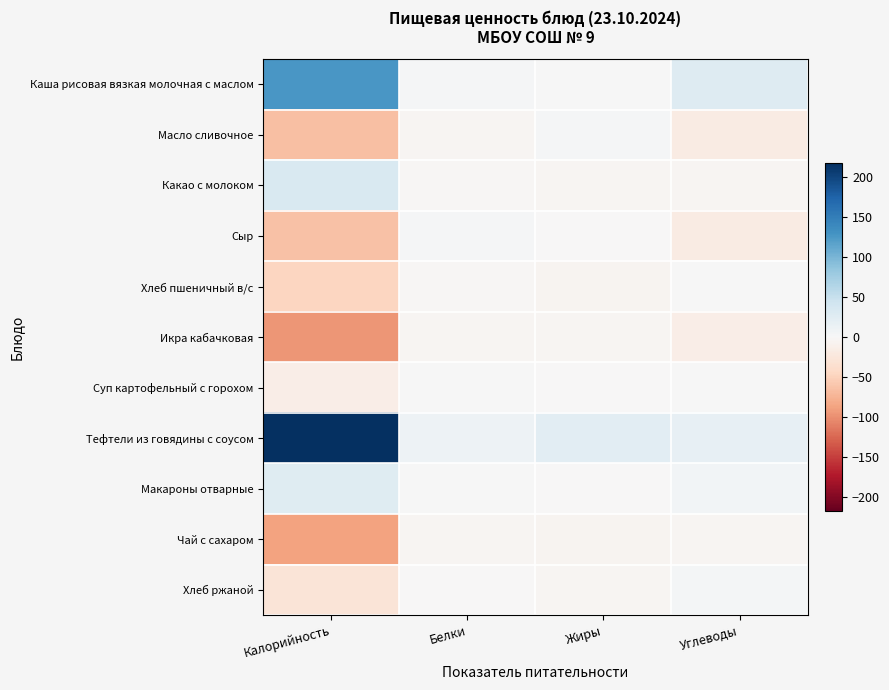

What is the maximum value shown in the chart?

216.9